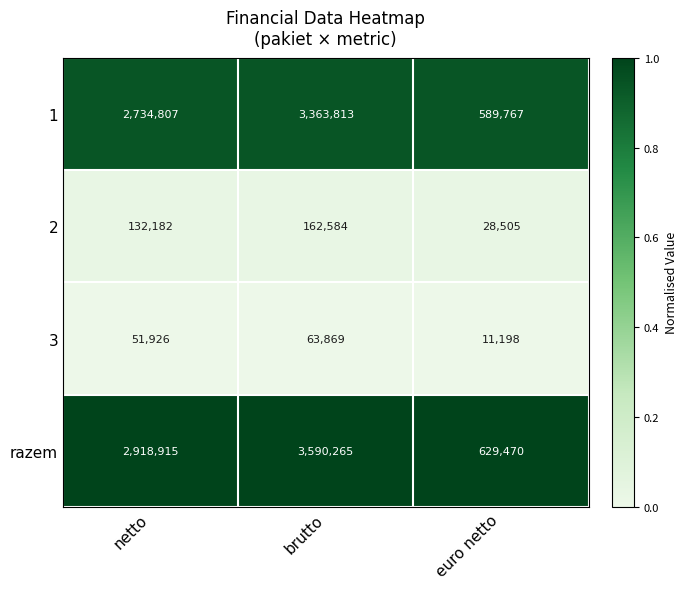

Reading left to right, what are all the values shown in this chart?

1: 2734807	3363813	589767
2: 132182	162584	28505
3: 51926	63869	11198
razem: 2918915	3590265	629470